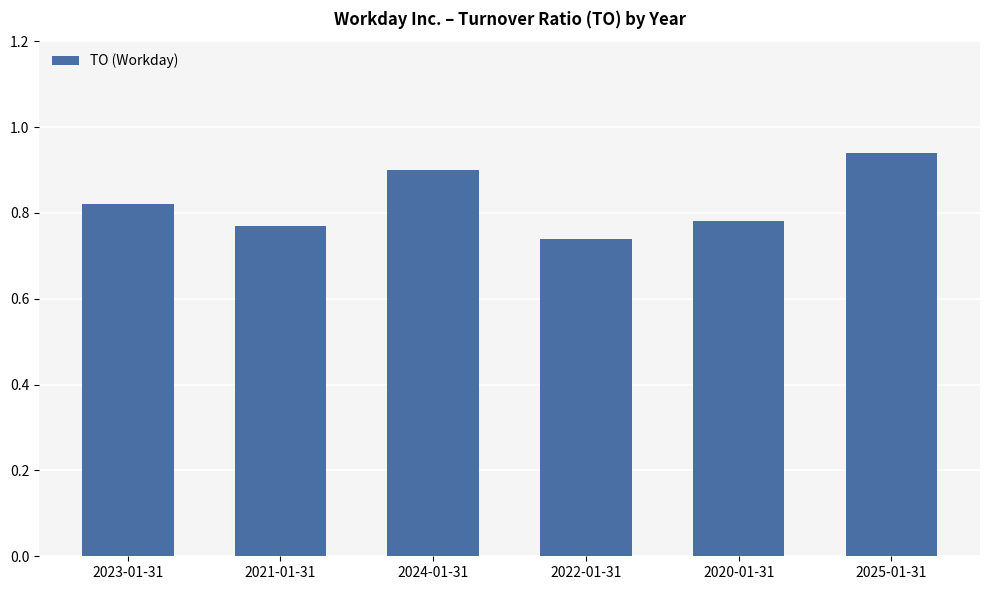

List the labels in order of value, smallest first.

2022-01-31, 2021-01-31, 2020-01-31, 2023-01-31, 2024-01-31, 2025-01-31